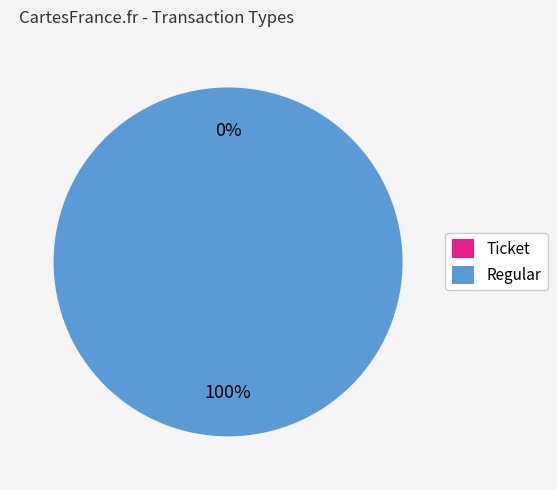

What portion of the pie excludes Ticket?

100.0%